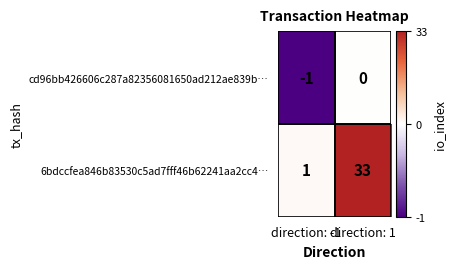

Count the number of categories in the chart.

2